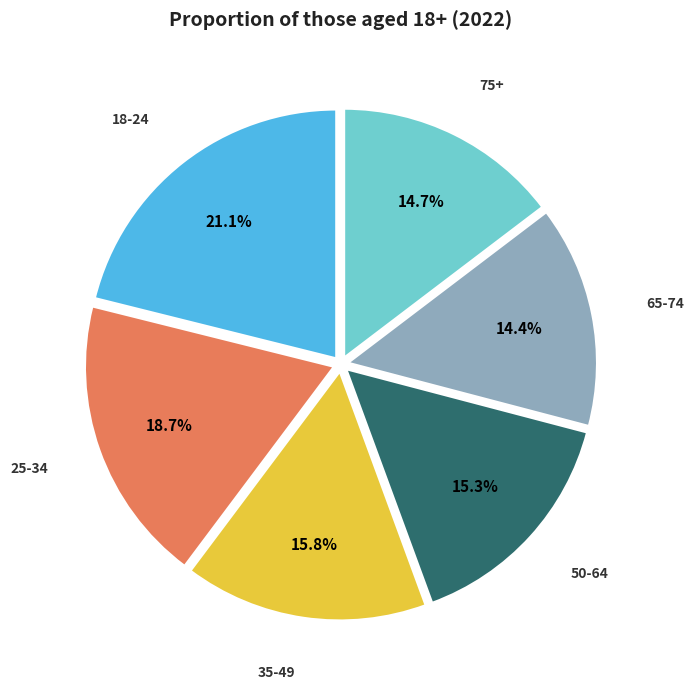

Which has a higher value, 50-64 or 18-24?

18-24